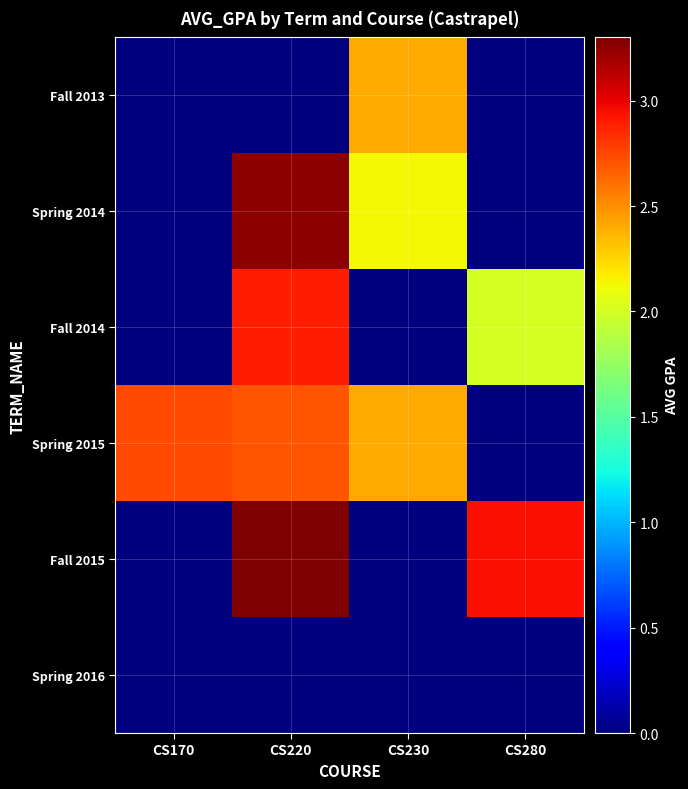

Between CS220 and CS280, which series saw the biggest shift?

Spring 2014